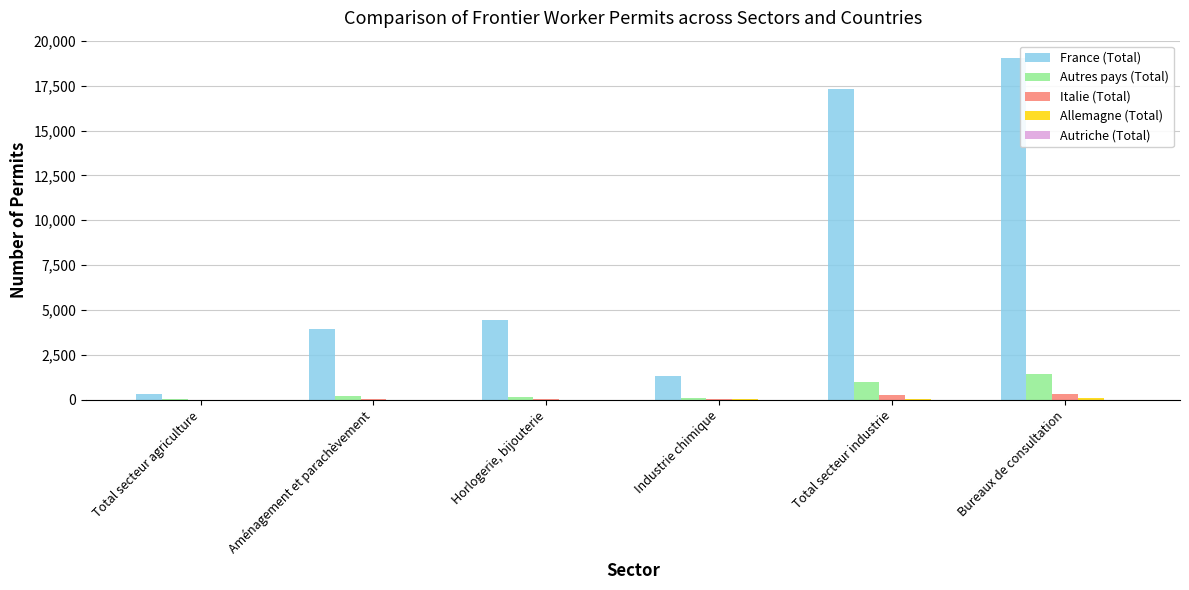

Which series has the largest total across all categories?

France (Total)